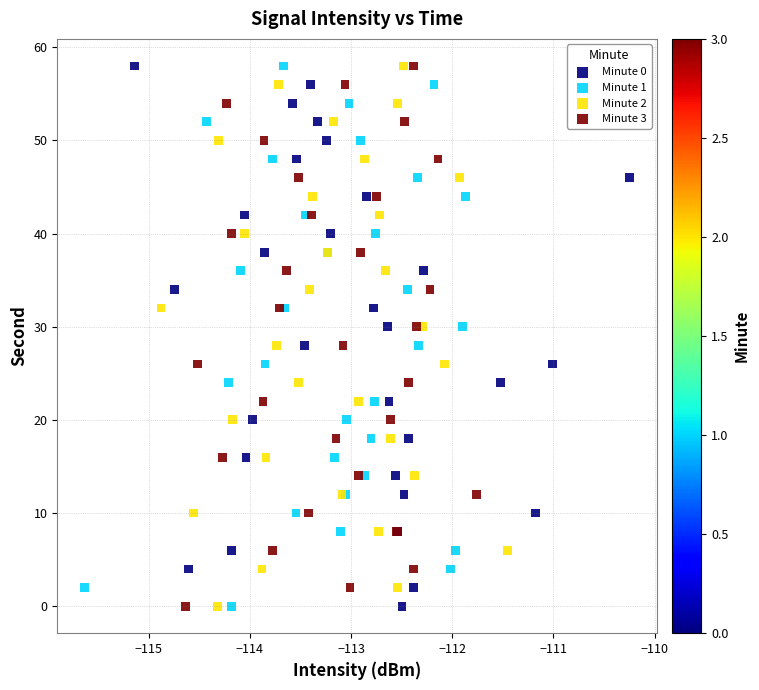

What are all the series names shown in the legend?

Minute 0, Minute 1, Minute 2, Minute 3